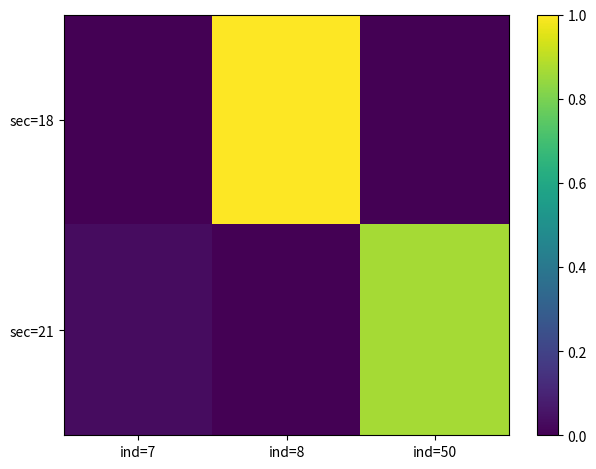

At ind=50, list the series in order from smallest to largest.

sec=18, sec=21